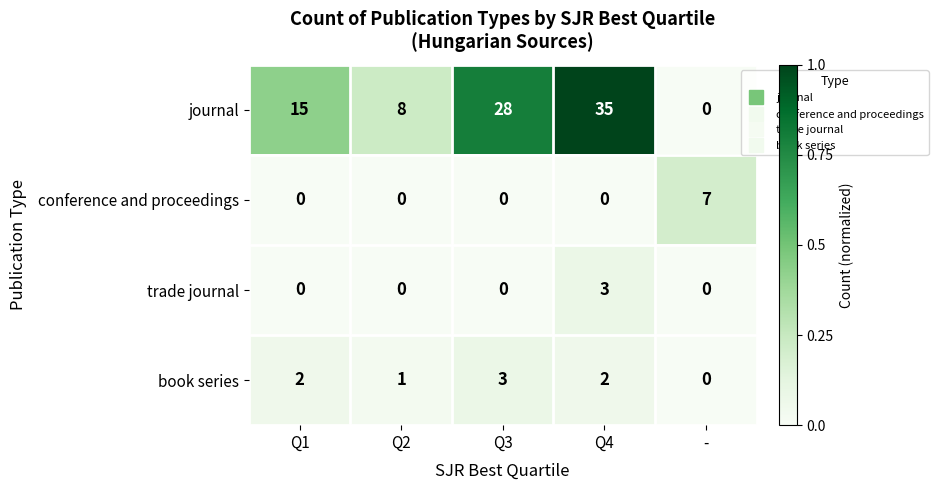

What is the maximum value shown in the chart?

35